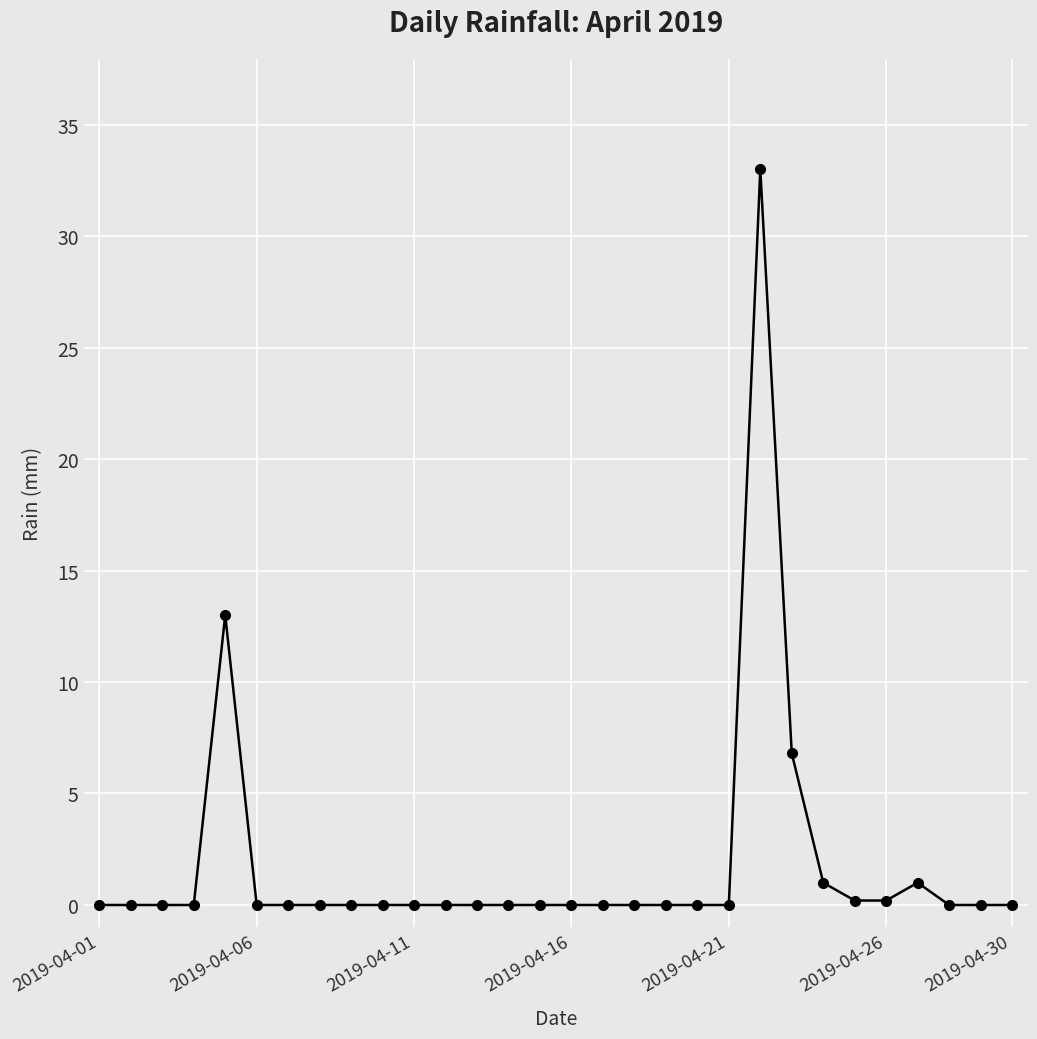

True or false: the data has more than 0 interior local peaks.

True